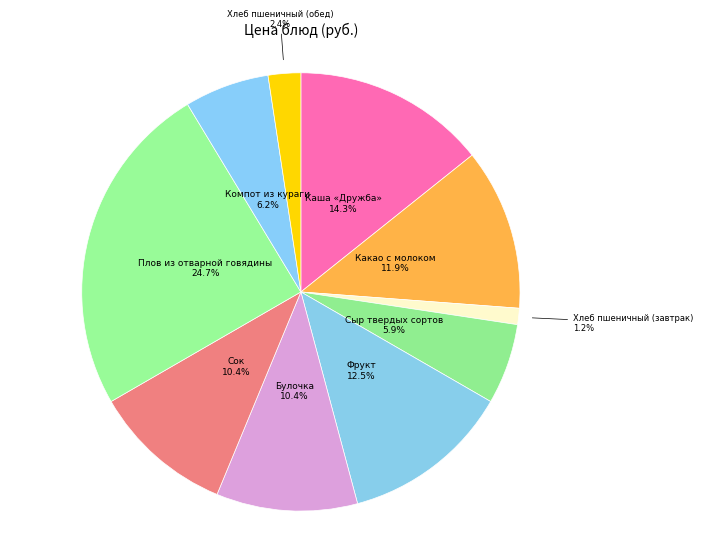

What percentage is the Хлеб пшеничный (завтрак) slice, to the nearest percent?

1%